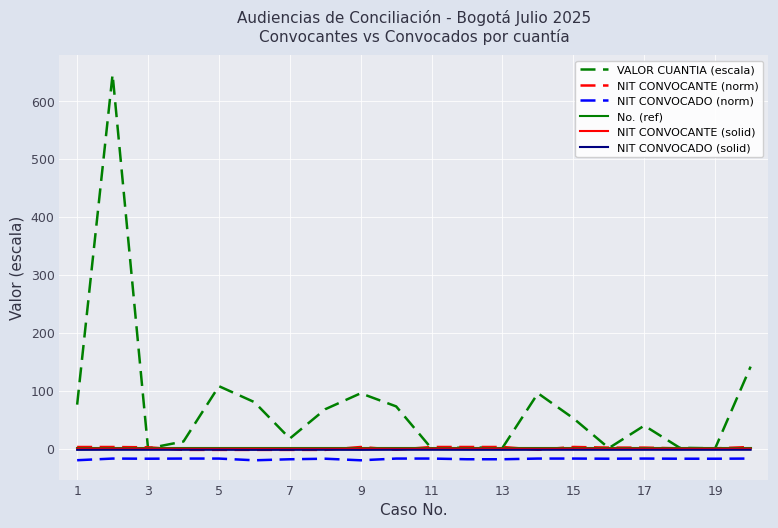

True or false: NIT CONVOCANTE (solid) and NIT CONVOCADO (solid) intersect in this chart.

False